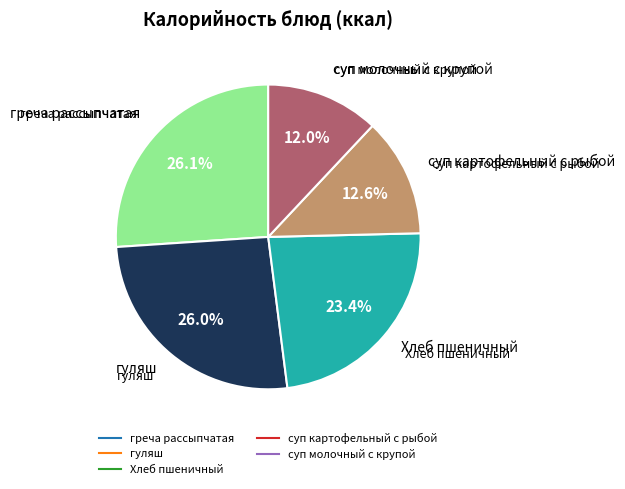

Is there a majority slice in this chart?

No